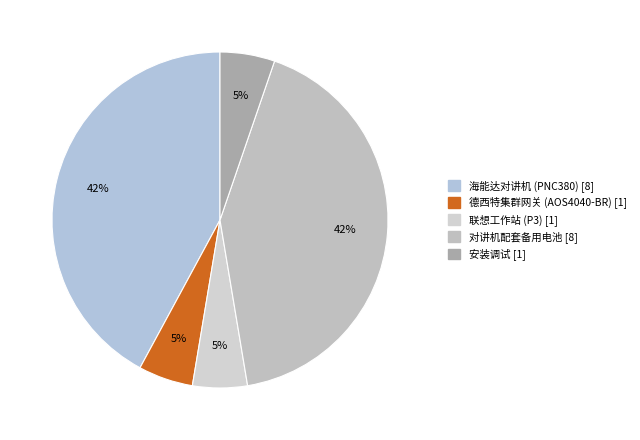

To the nearest percent, what percentage of the pie is 对讲机配套备用电池?

42%